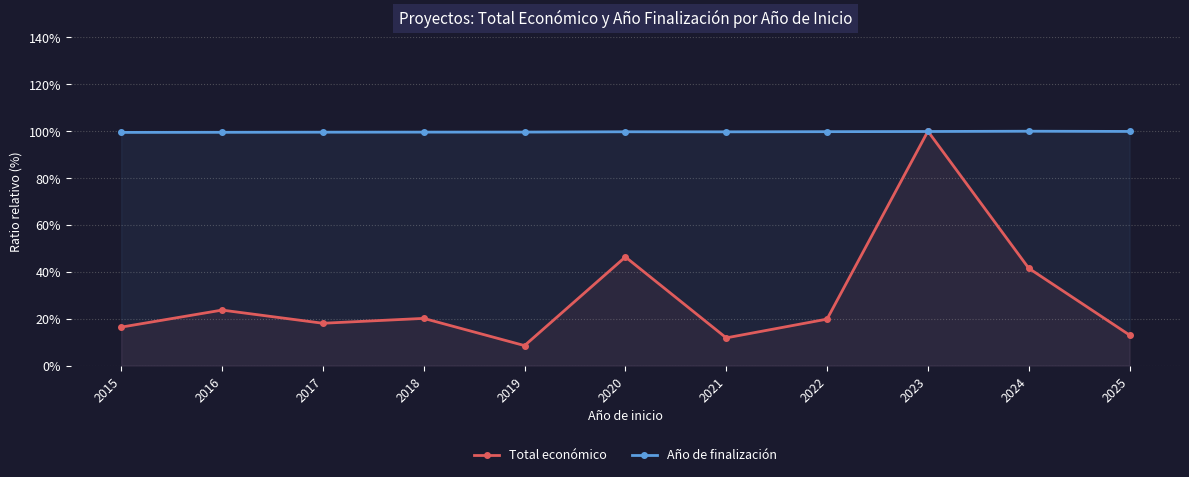

Reading left to right, list all the values displayed in this chart.

Total económico: 0.2	0.2	0.2	0.2	0.1	0.5	0.1	0.2	1.0	0.4	0.1
Año de finalización: 1.0	1.0	1.0	1.0	1.0	1.0	1.0	1.0	1.0	1.0	1.0